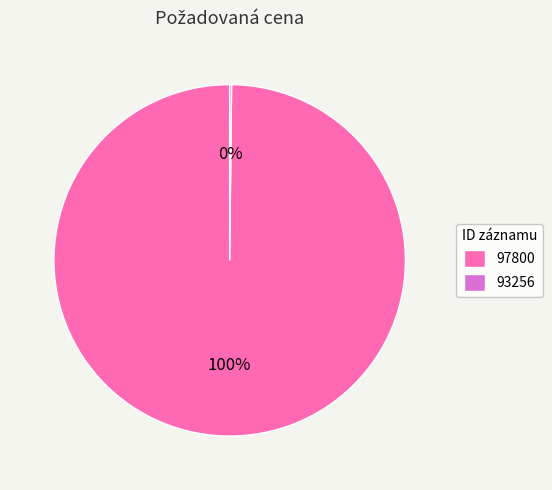

Is there a majority slice in this chart?

Yes